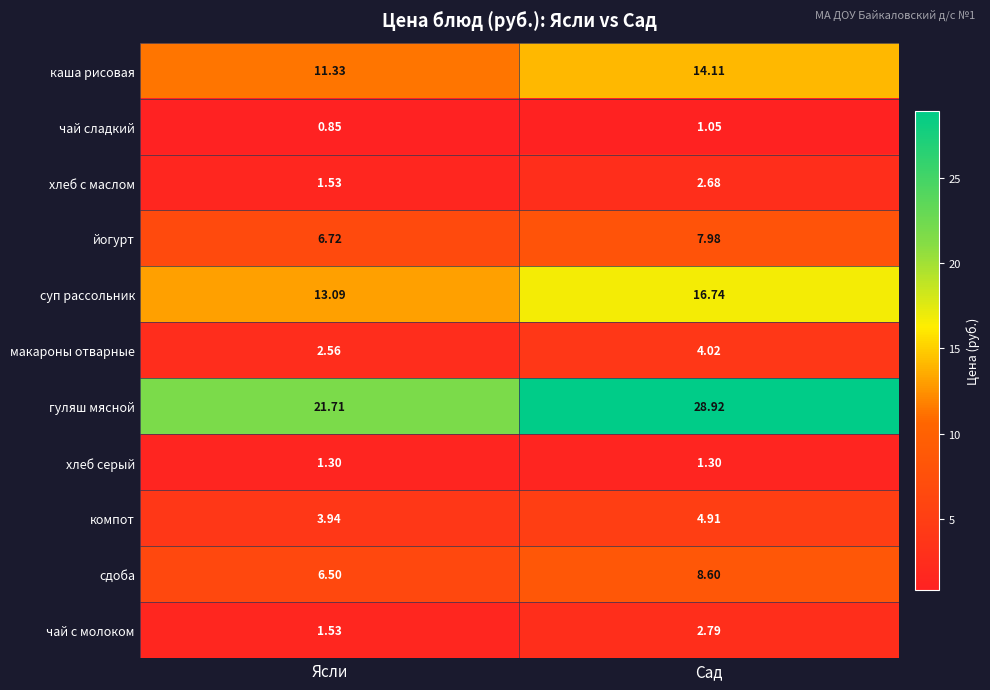

Which series has the widest spread of values?

гуляш мясной